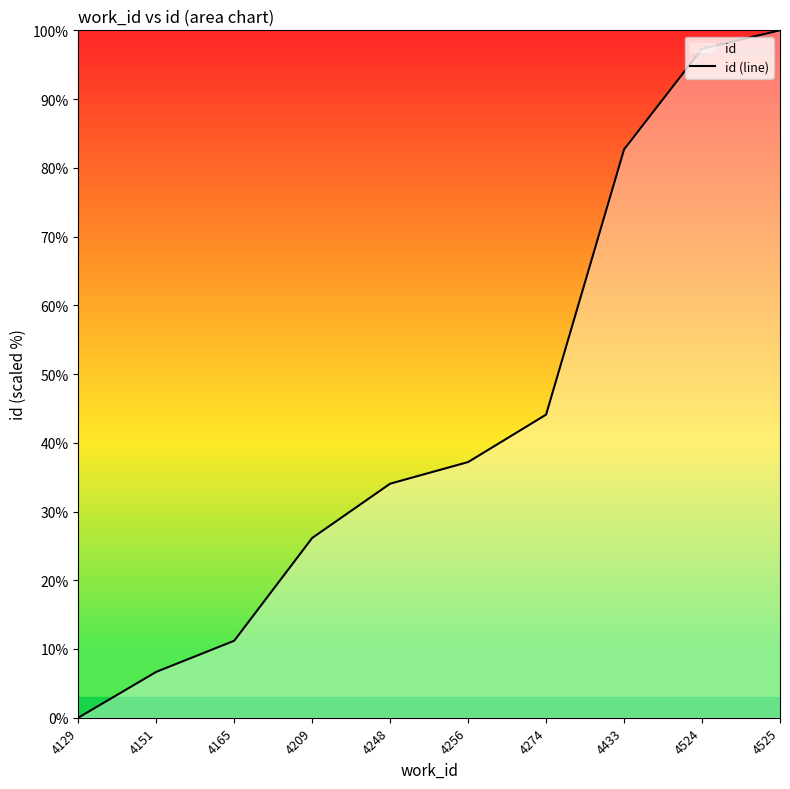

Rank the categories by value from lowest to highest.

4129, 4151, 4165, 4209, 4248, 4256, 4274, 4433, 4524, 4525